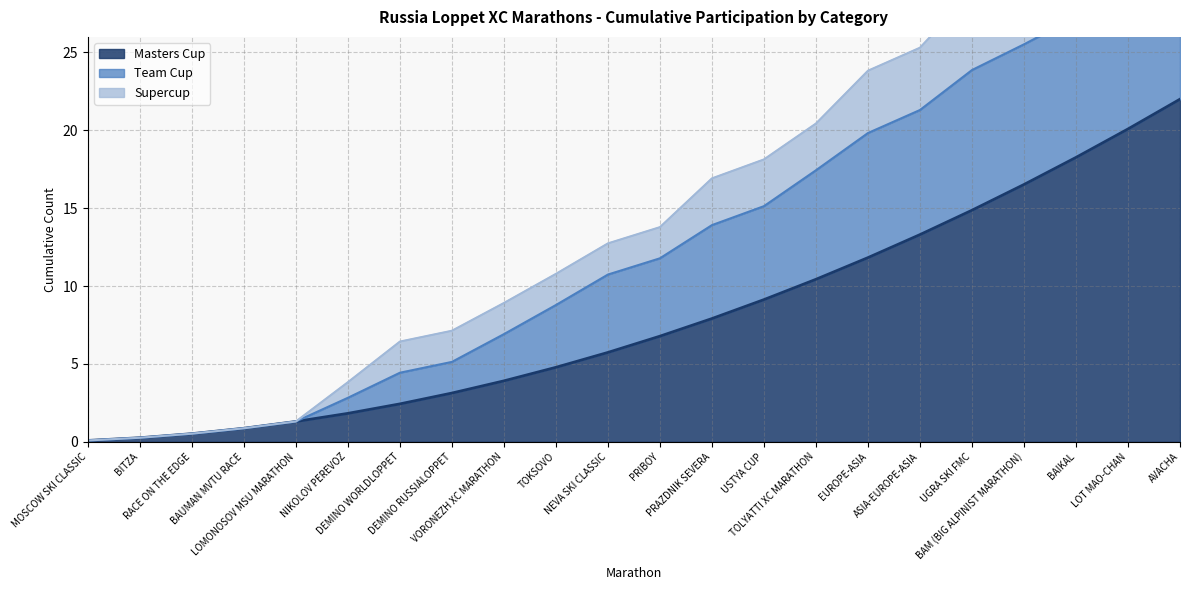

What is the highest value of the Masters Cup series?

22.0